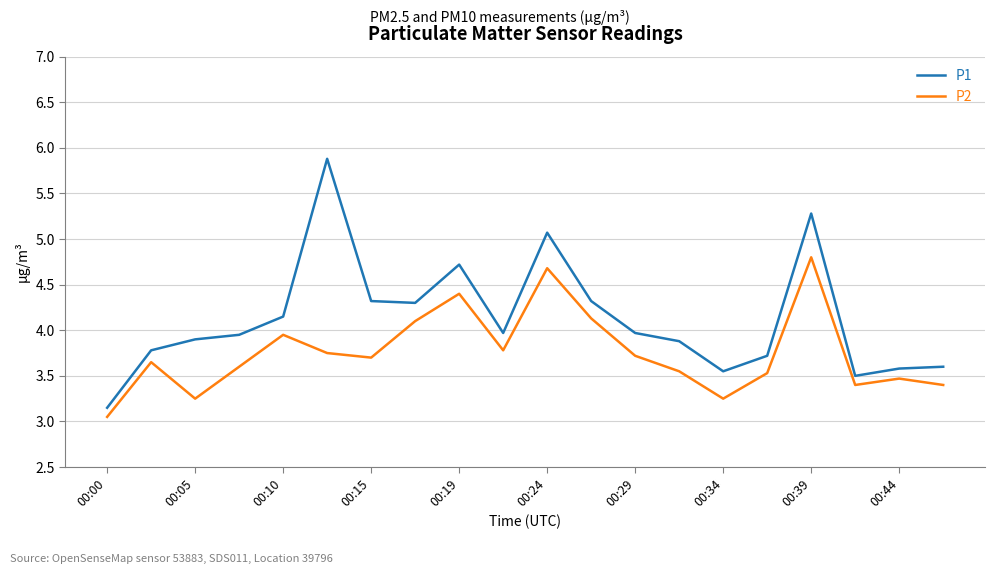

What is the sum of all P1 values?

82.6